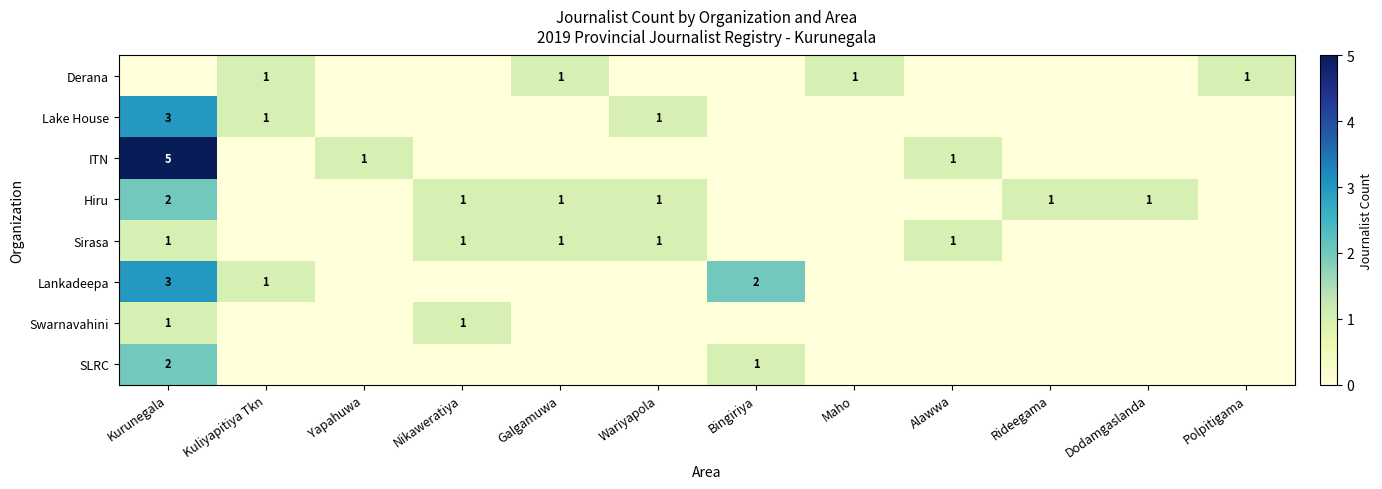

Is it true that Sirasa equals 2 at Nikaweratiya?

False